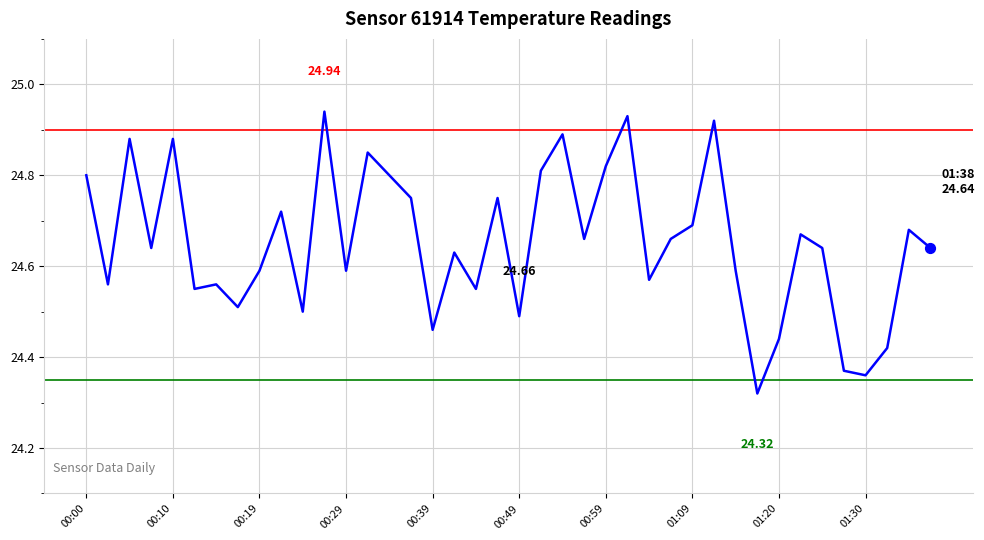

What is the difference between the maximum and minimum values?

0.6